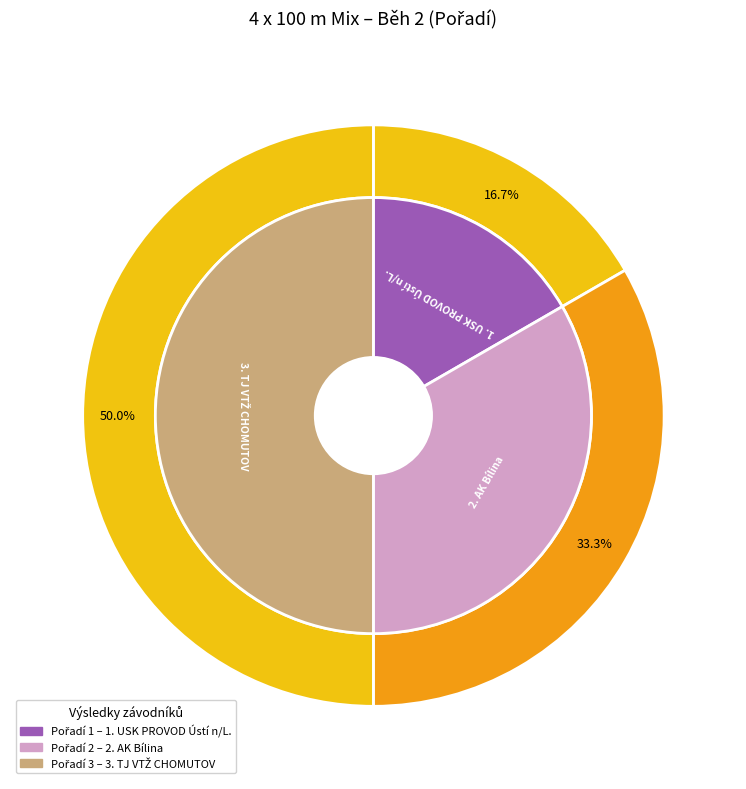

Is the sum of Kubíková, Procházková, Bečvařík, Prchal (AK Bílina) and Černohorská, Synáček, Kokšalová, Rathouský (USK PROVOD Ústí n/L.) greater than half?

No